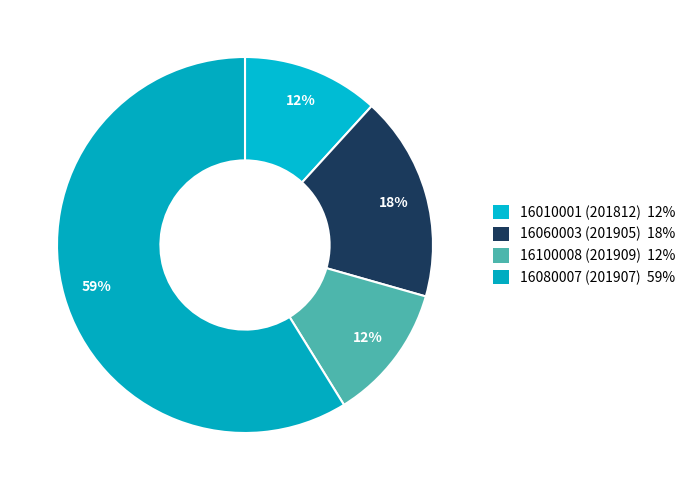

How many slices are in this pie chart?

4